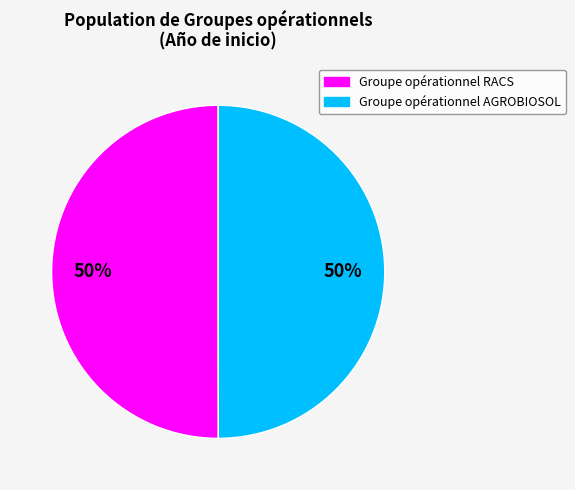

What percentage is the Groupe opérationnel AGROBIOSOL slice, to the nearest percent?

50%